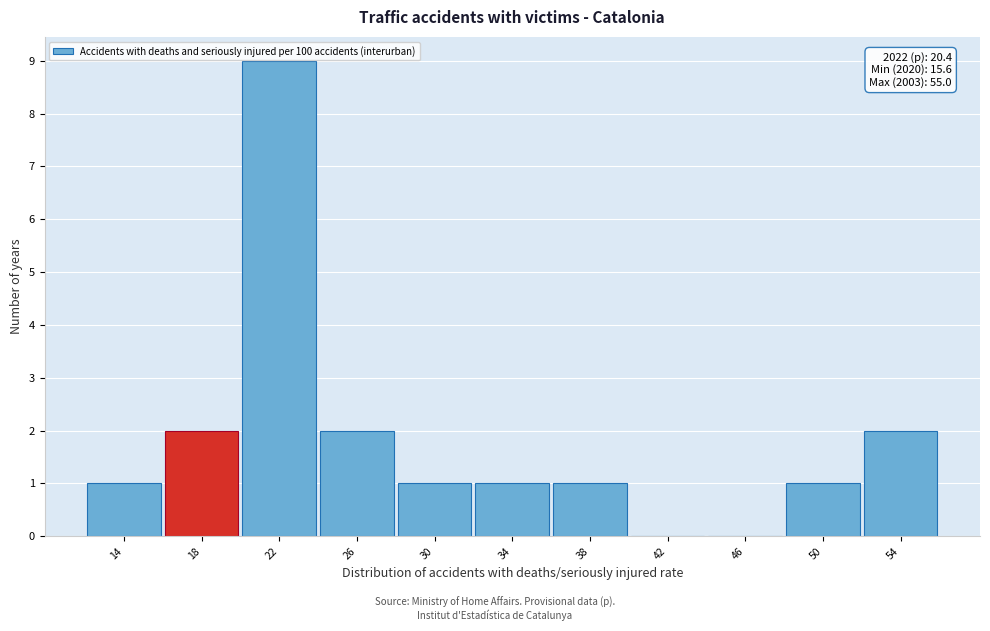

Reading left to right, what are all the values shown in this chart?

14=1	18=2	22=9	26=2	30=1	34=1	38=1	42=0	46=0	50=1	54=2